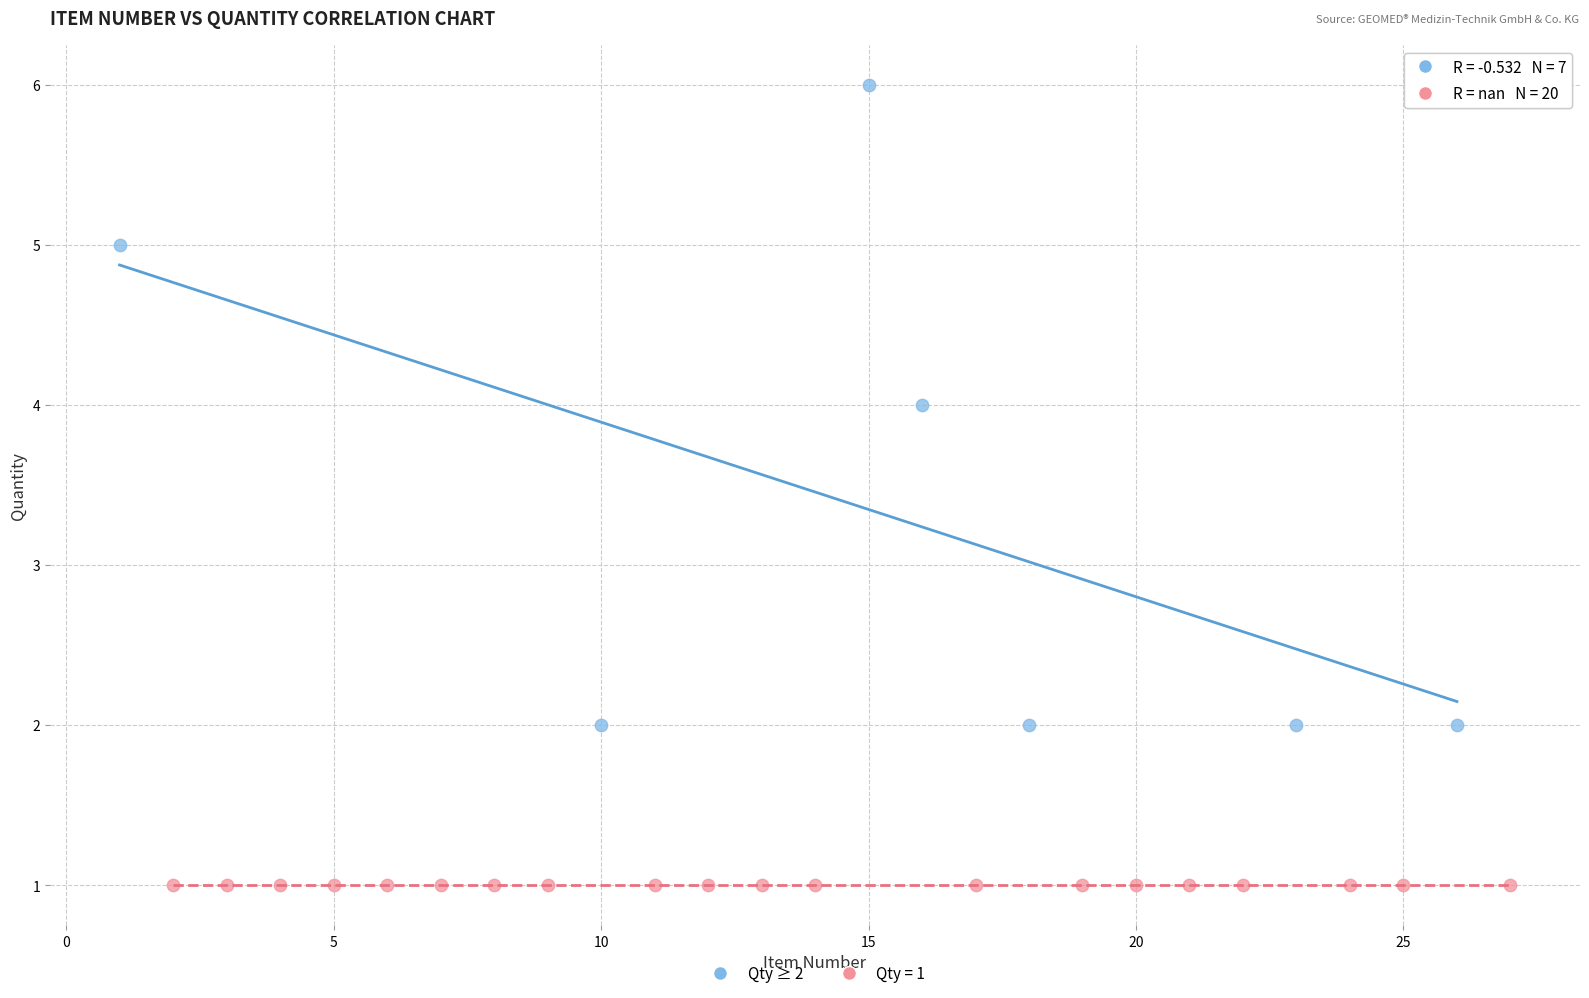

Which series contains the highest Y value?

Qty ≥ 2